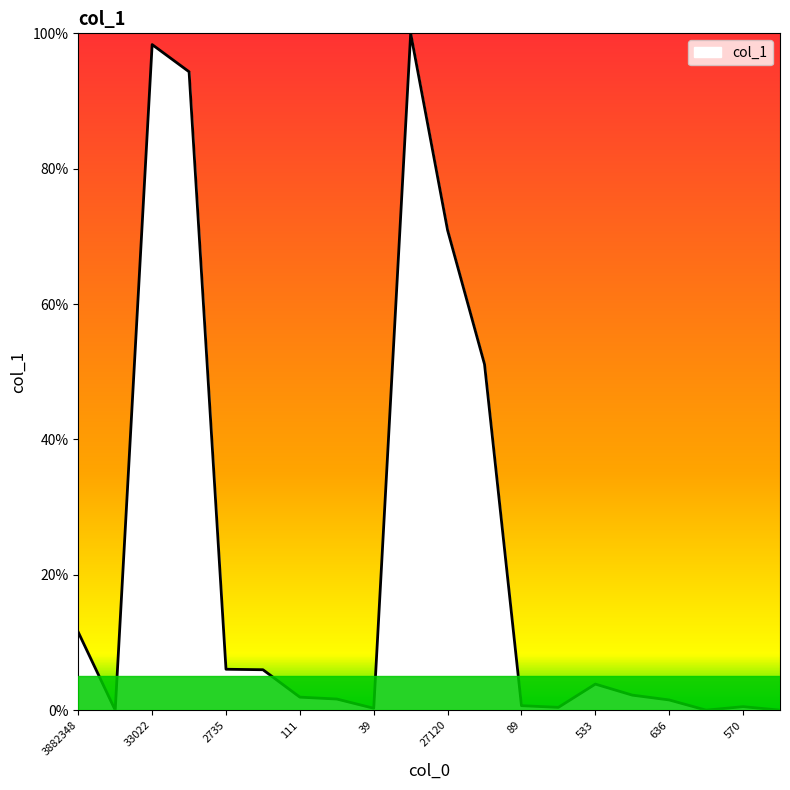

What is the greatest value displayed?

100.0